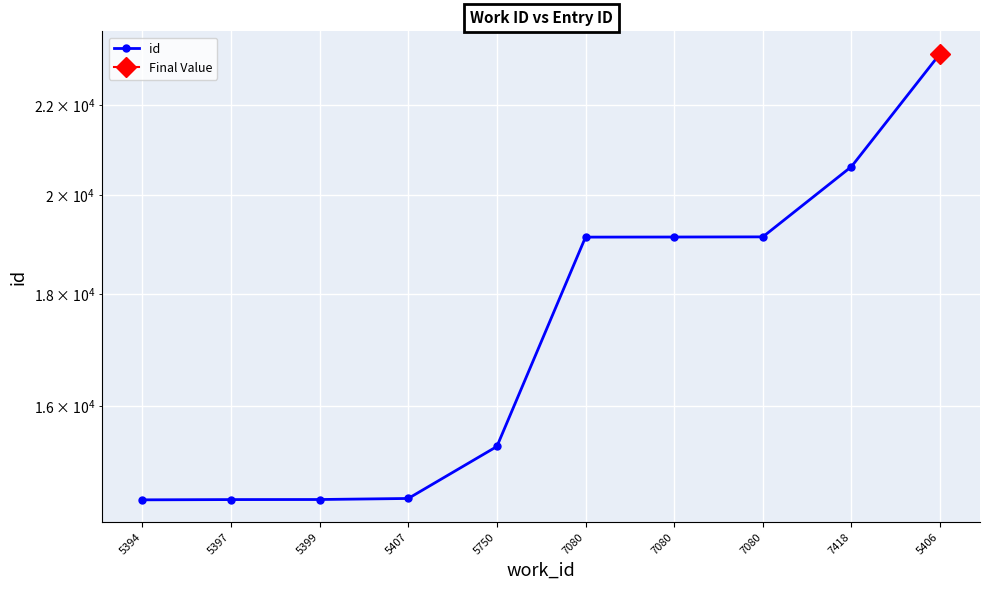

True or false: the data shows 30698 at 5406.

False